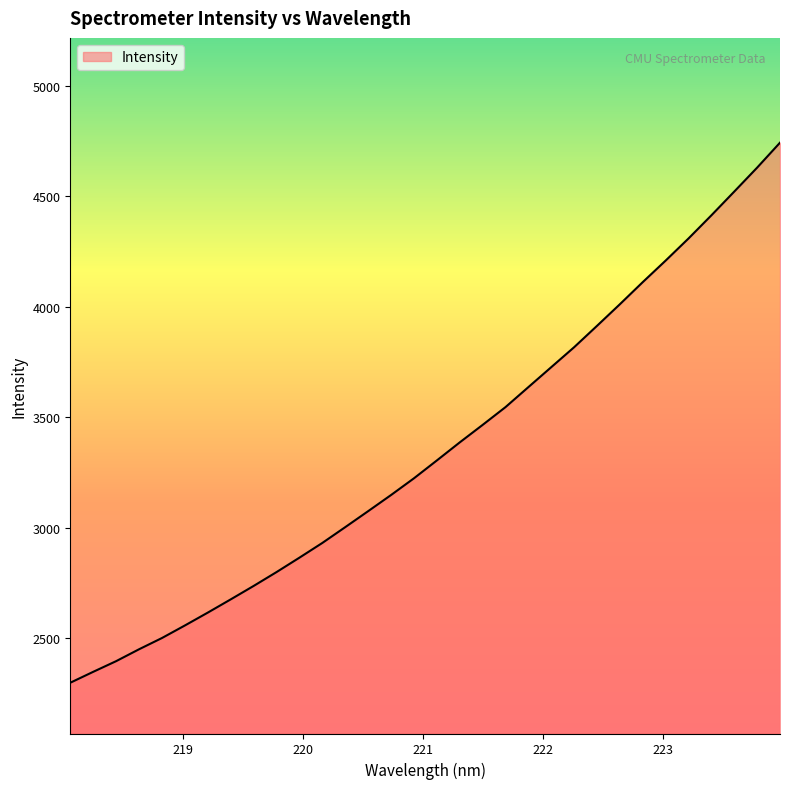

Count the number of values greater than 3303.

16